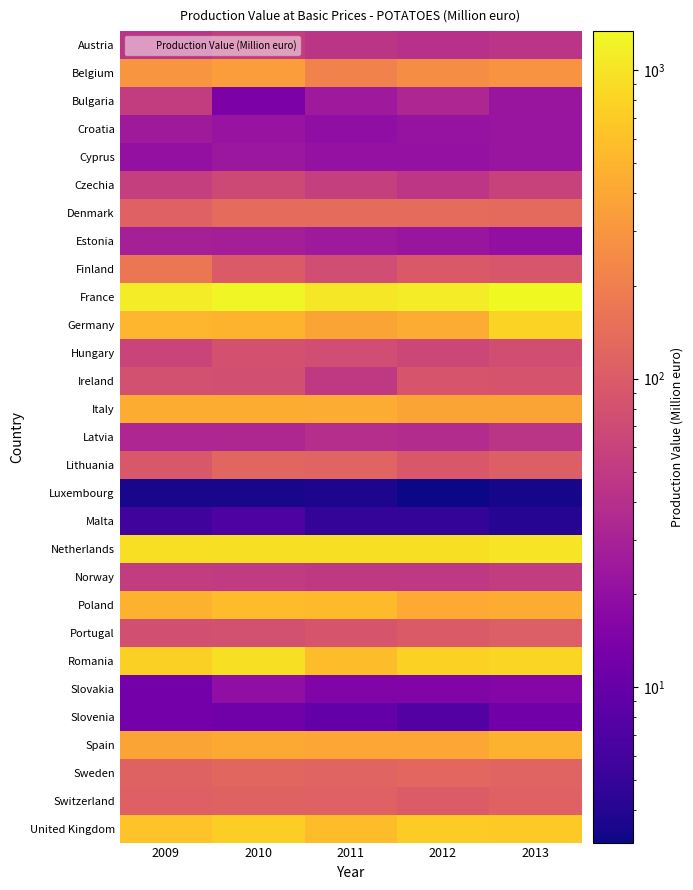

What is the greatest value displayed?

1337.1